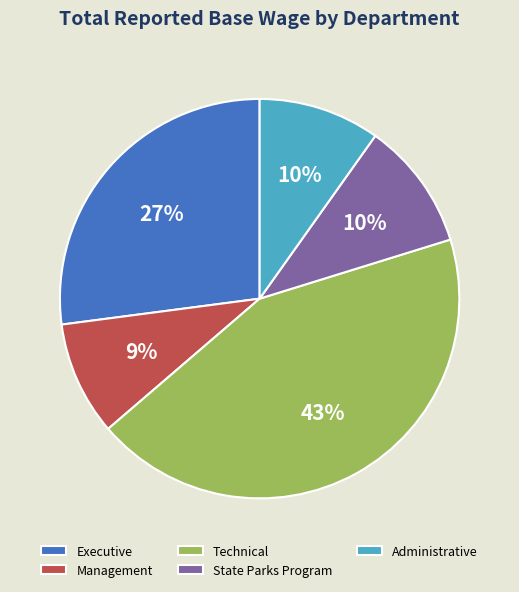

Combined, do State Parks Program and Executive account for over 50%?

No